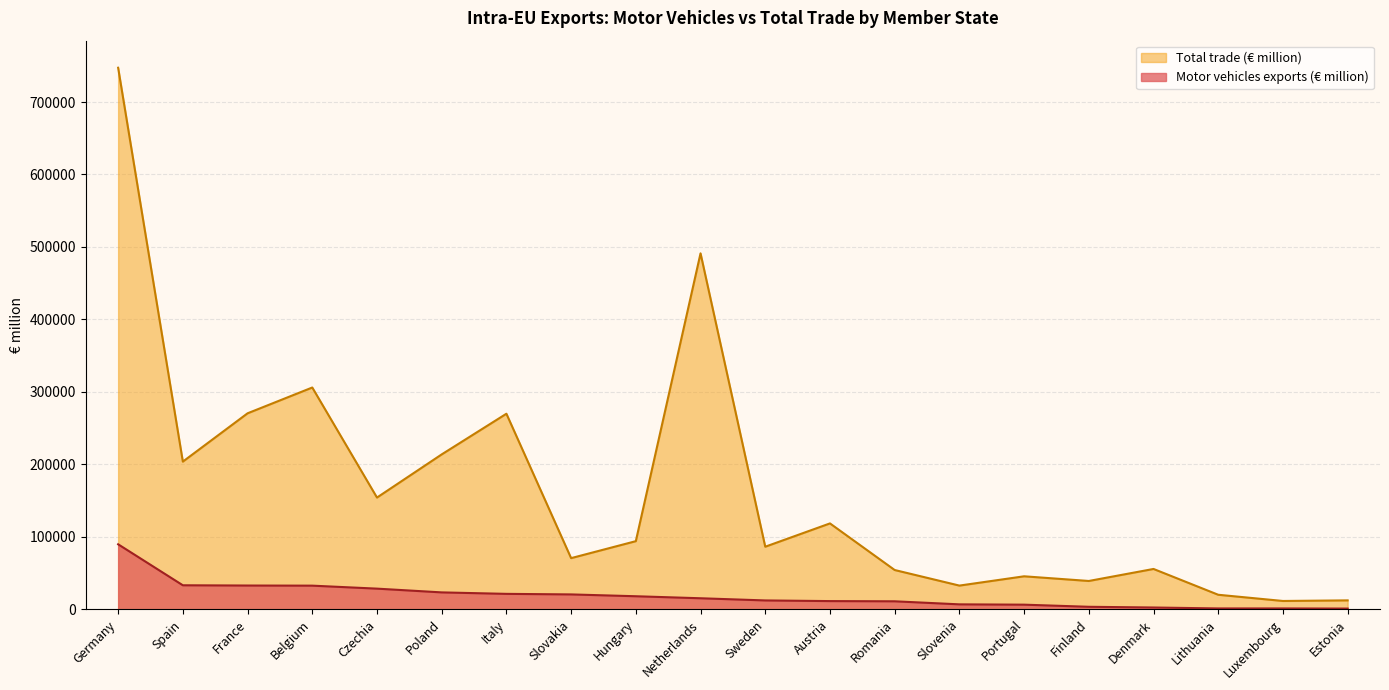

Count the number of data series in this chart.

2